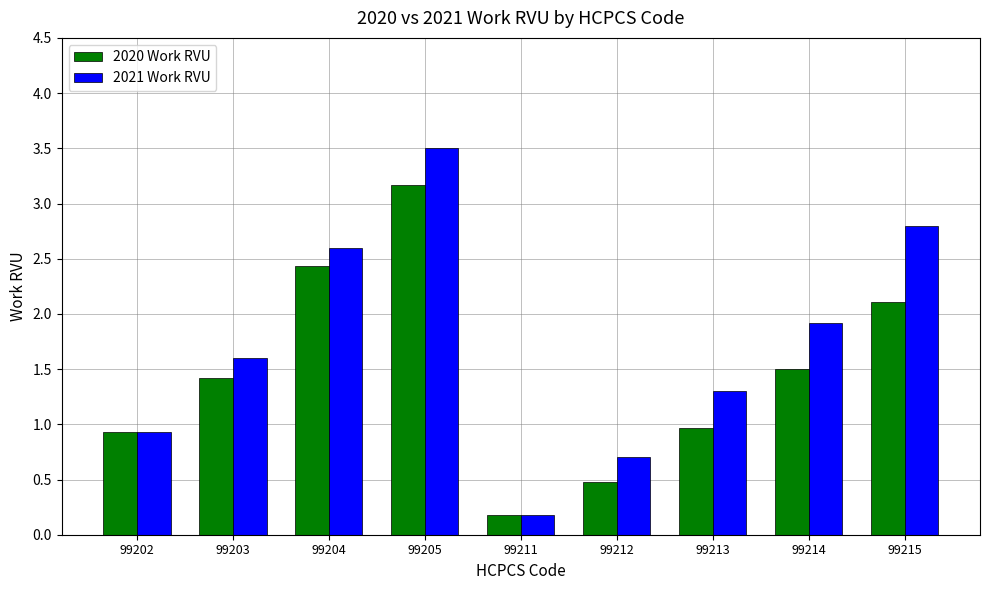

Does the chart contain stacked bars?

No